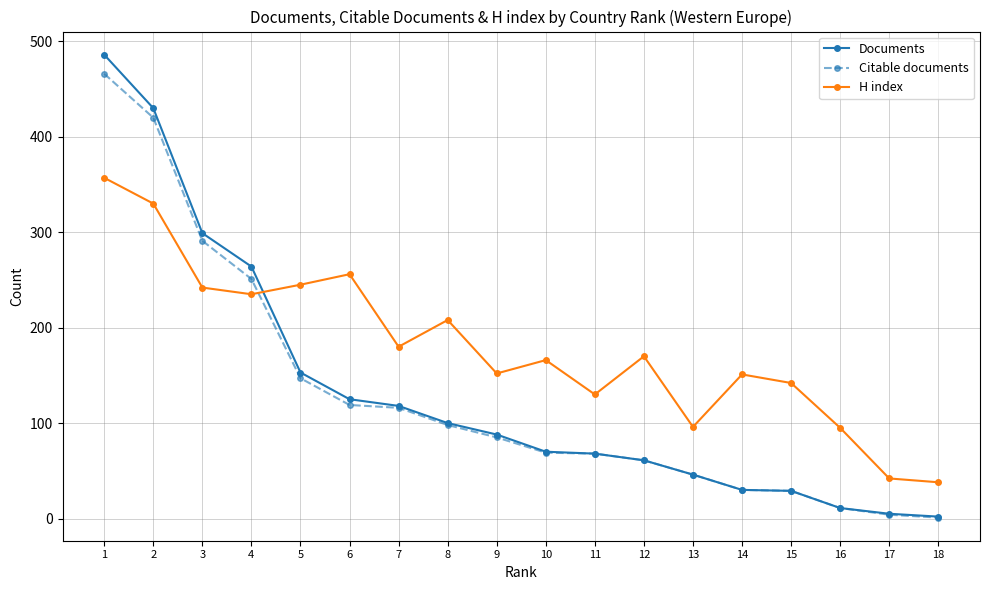

What are all the series names shown in the legend?

Documents, Citable documents, H index